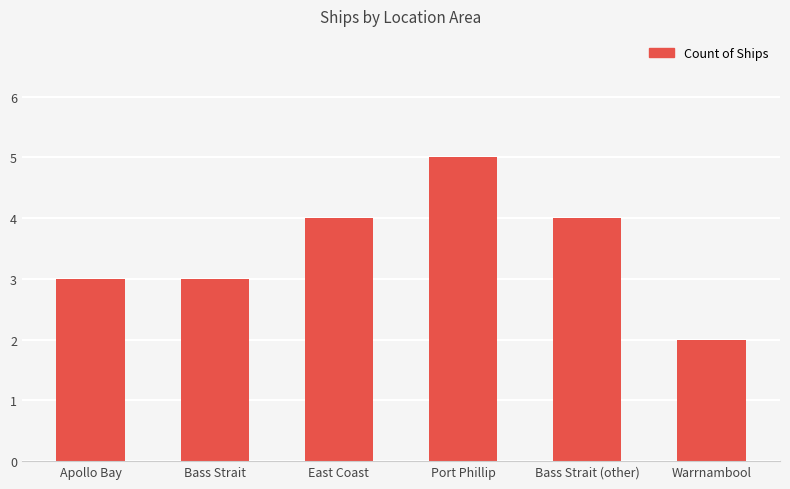

How many distinct data groups are displayed?

1